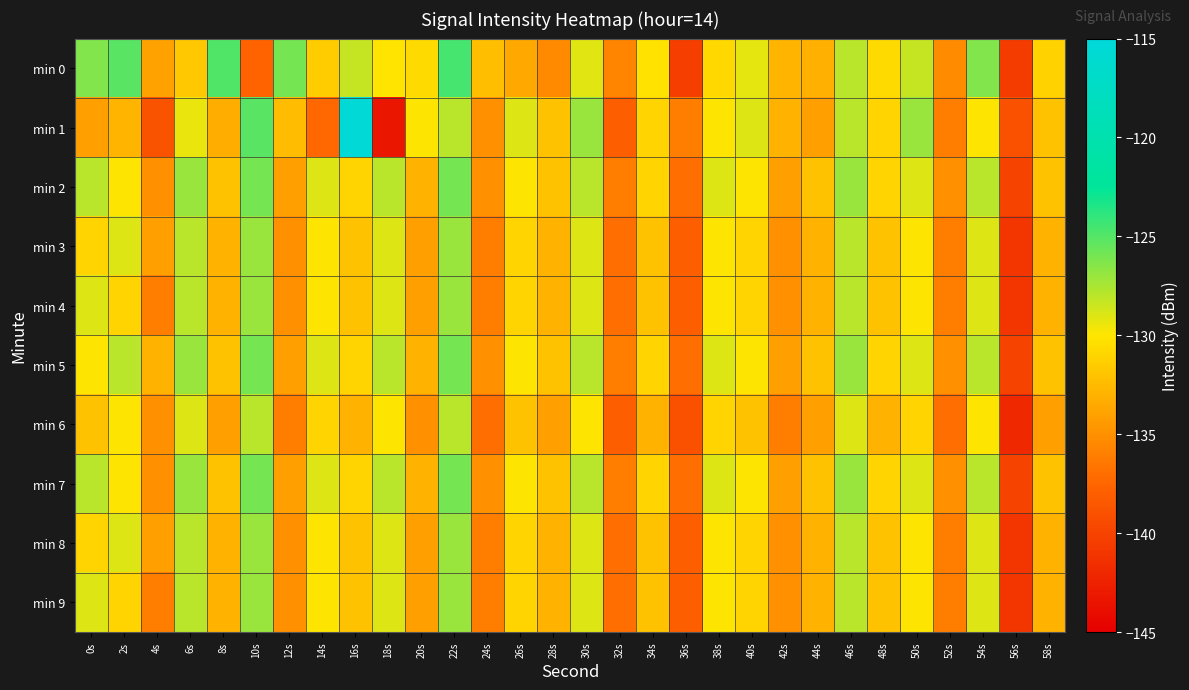

How many series are shown in this chart?

10